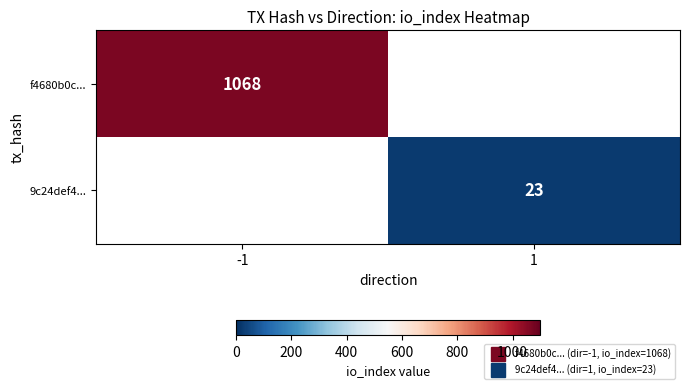

What is the minimum value shown in the chart?

23.0